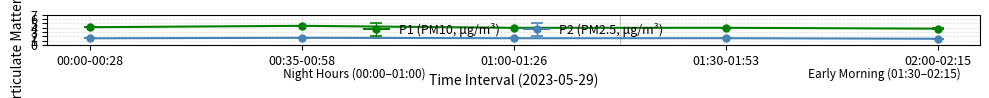

Which series has the widest spread of values?

P1 (PM10, μg/m³)